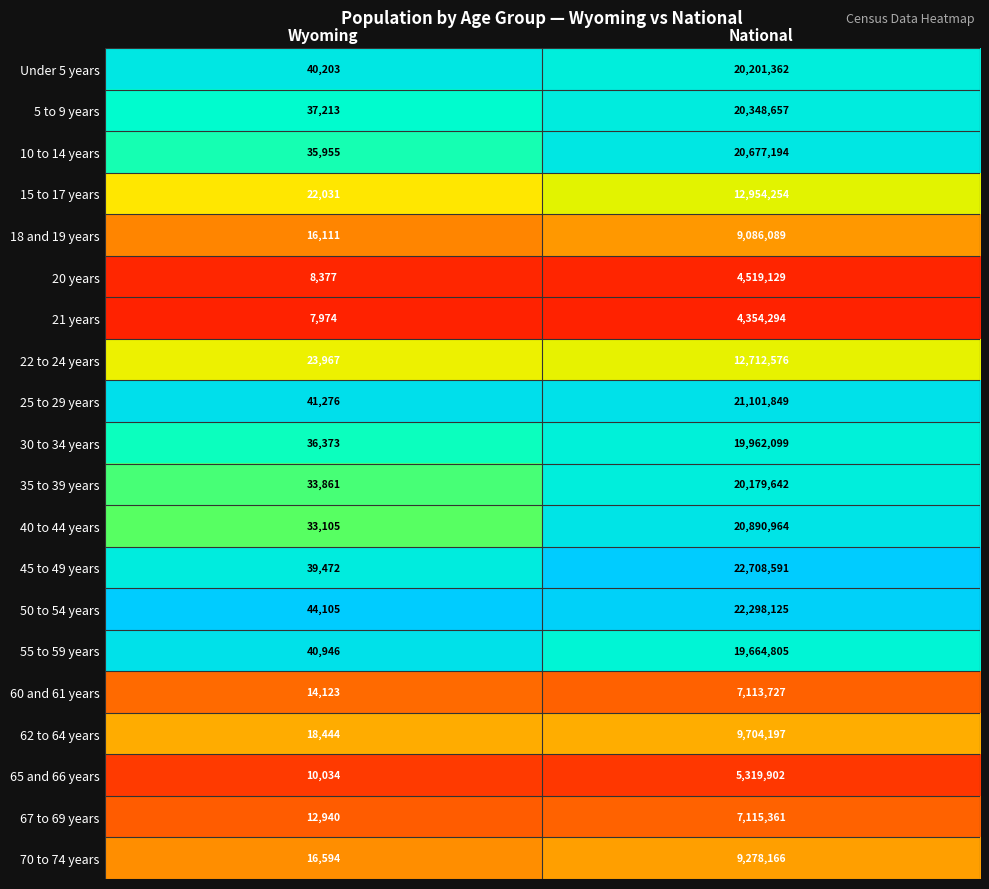

What is the difference between the highest and lowest values at Wyoming?

36131